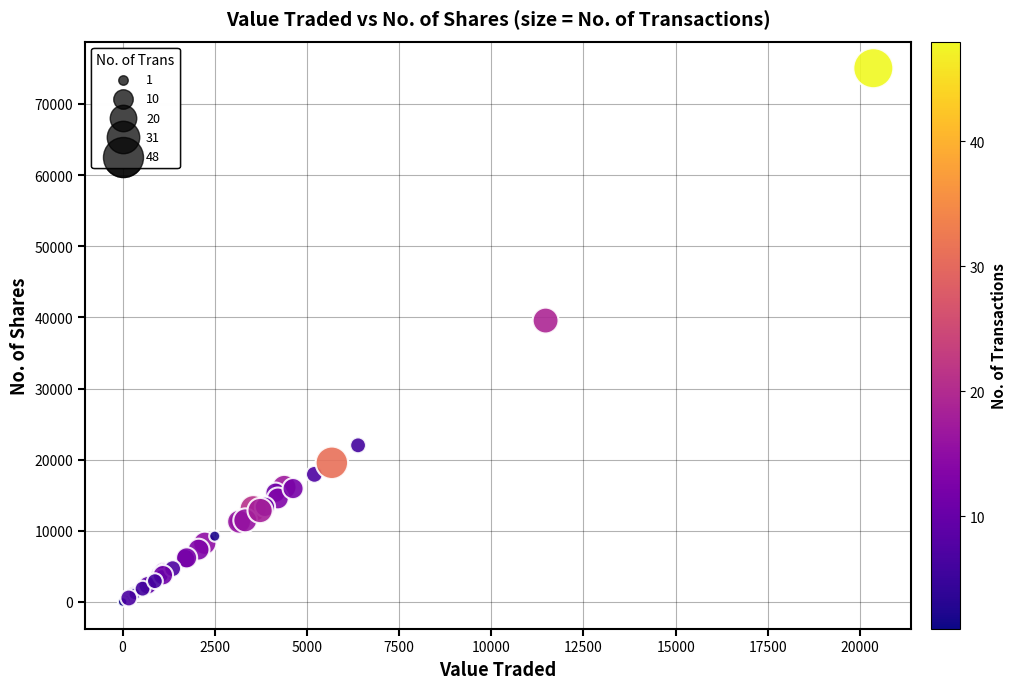

What Y value in the scatter plot is closest to 37516?

39556